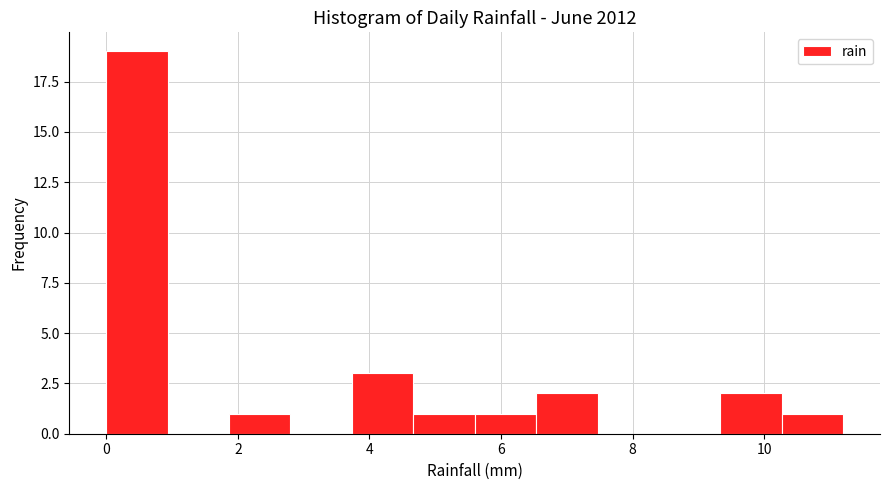

Reading left to right, list every bar in this chart as the range it spans on the x-axis followed by its height. Neither the bar edges nor the heights are printed on the chart, so give them approximately, as read against the axes.

0.0 to 1.0: 19
1.0 to 1.8: 0
1.8 to 2.8: 1
2.8 to 3.8: 0
3.8 to 4.6: 3
4.6 to 5.6: 1
5.6 to 6.6: 1
6.6 to 7.4: 2
7.4 to 8.4: 0
8.4 to 9.4: 0
9.4 to 10.2: 2
10.2 to 11.2: 1